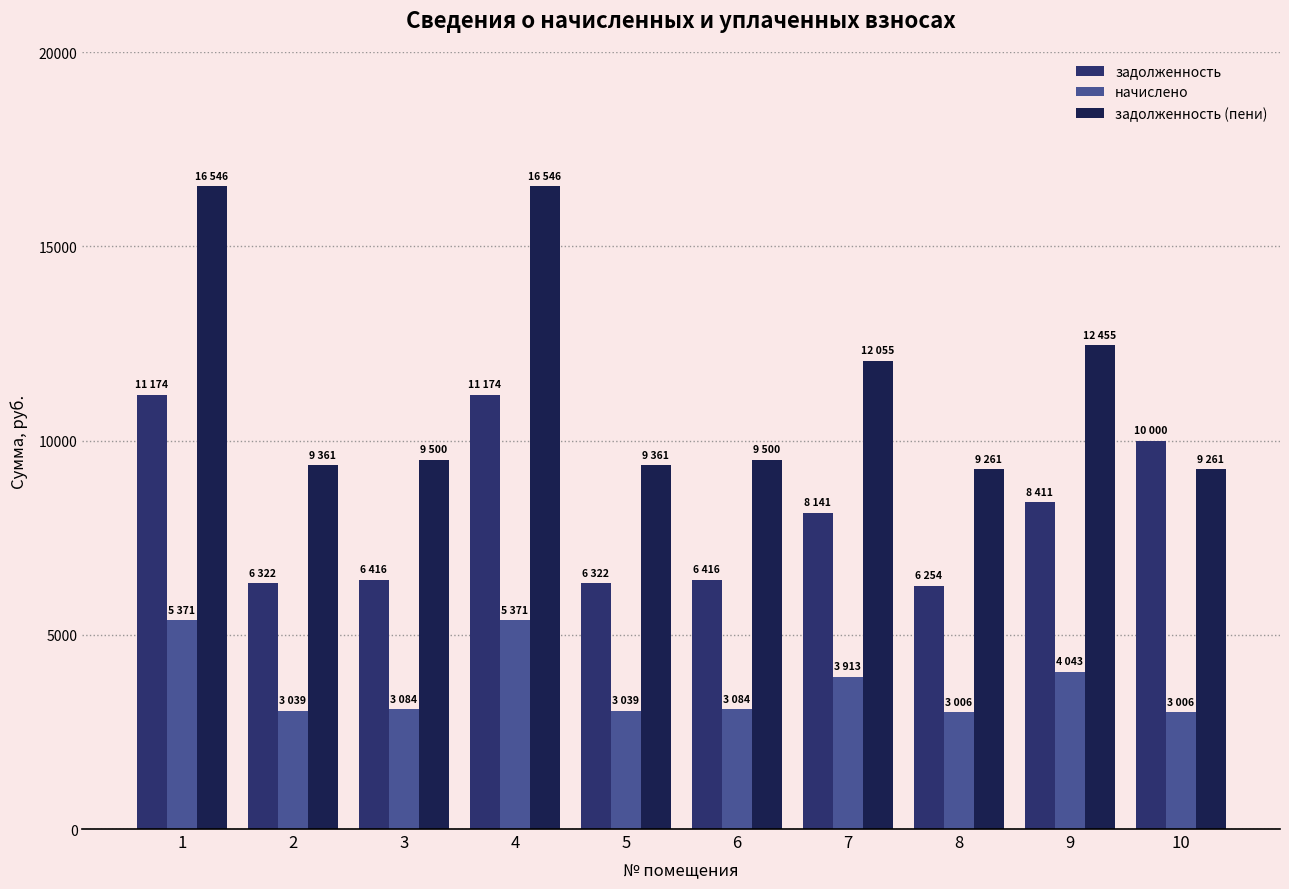

Between 9 and 10, which series saw the biggest shift?

задолженность (пени)